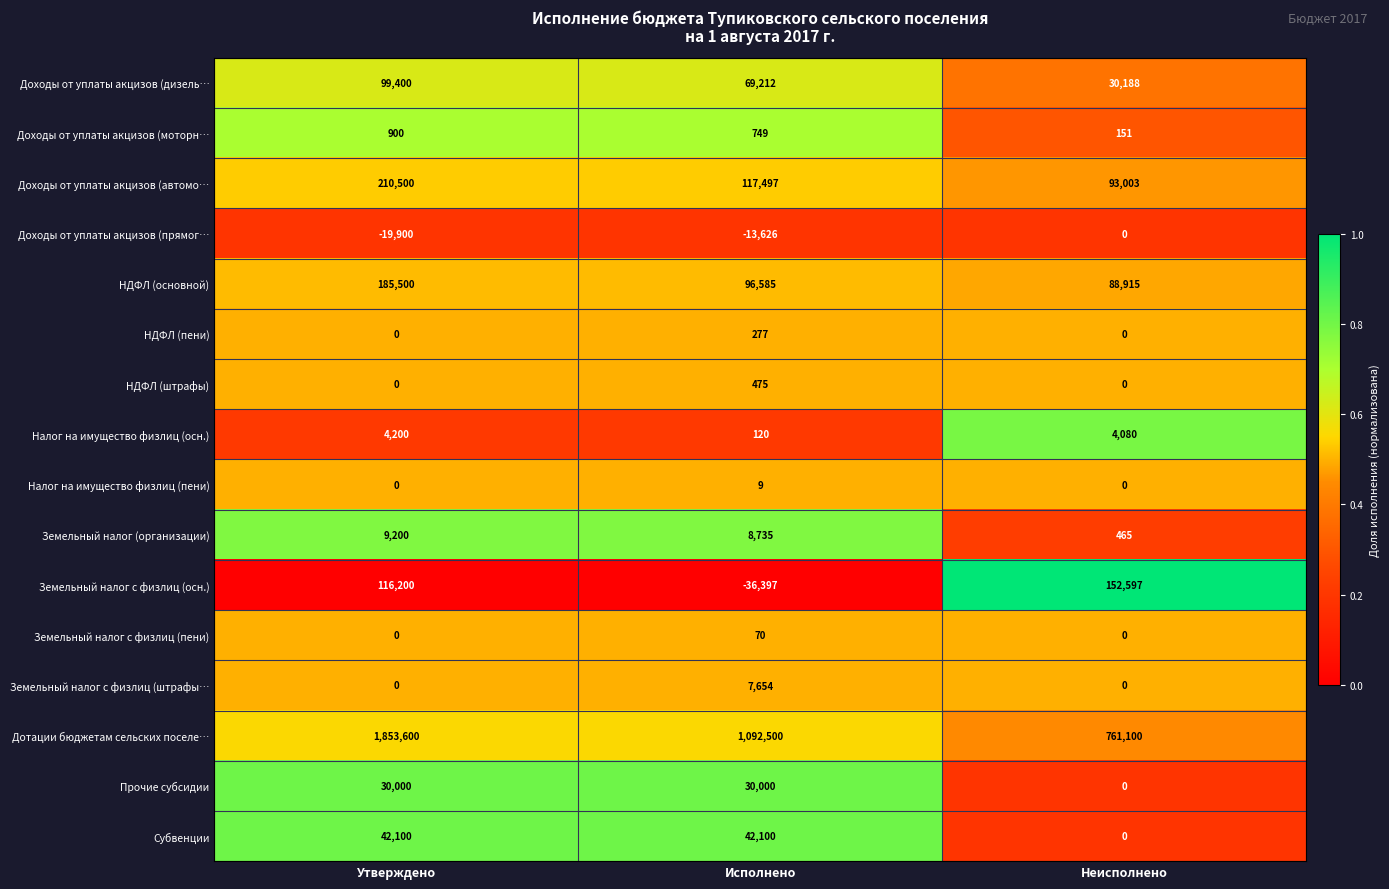

At which label does Налог на имущество физлиц (пени) reach its peak?

Исполнено